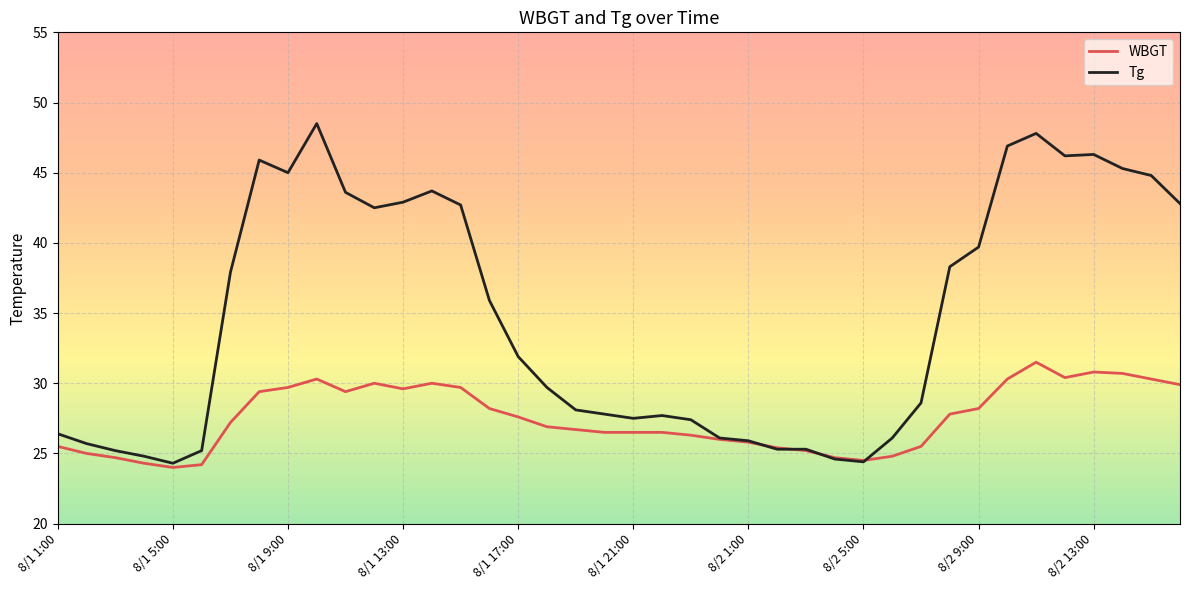

What is the maximum value shown in the chart?

48.5